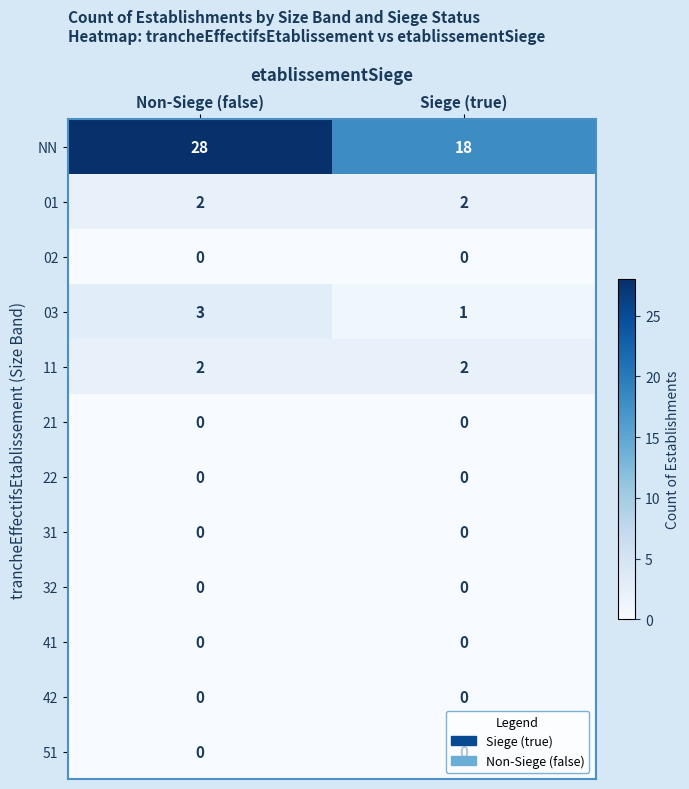

Which series has the widest spread of values?

NN